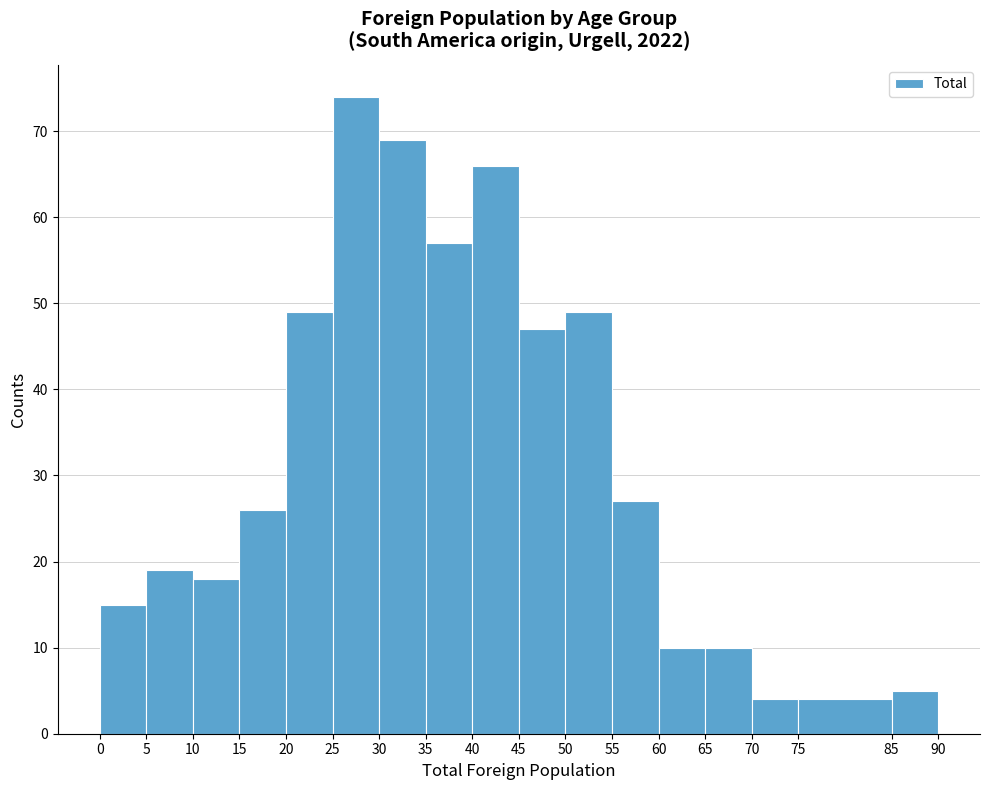

Reading left to right, list every bar in this chart as the range it spans on the x-axis followed by its height. The values are not printed on the chart, so give them approximately, as read against the axis.

0 to 5: 15
5 to 10: 19
10 to 15: 18
15 to 20: 26
20 to 25: 49
25 to 30: 74
30 to 35: 69
35 to 40: 57
40 to 45: 66
45 to 50: 47
50 to 55: 49
55 to 60: 27
60 to 65: 10
65 to 70: 10
70 to 75: 4
75 to 85: 4
85 to 90: 5